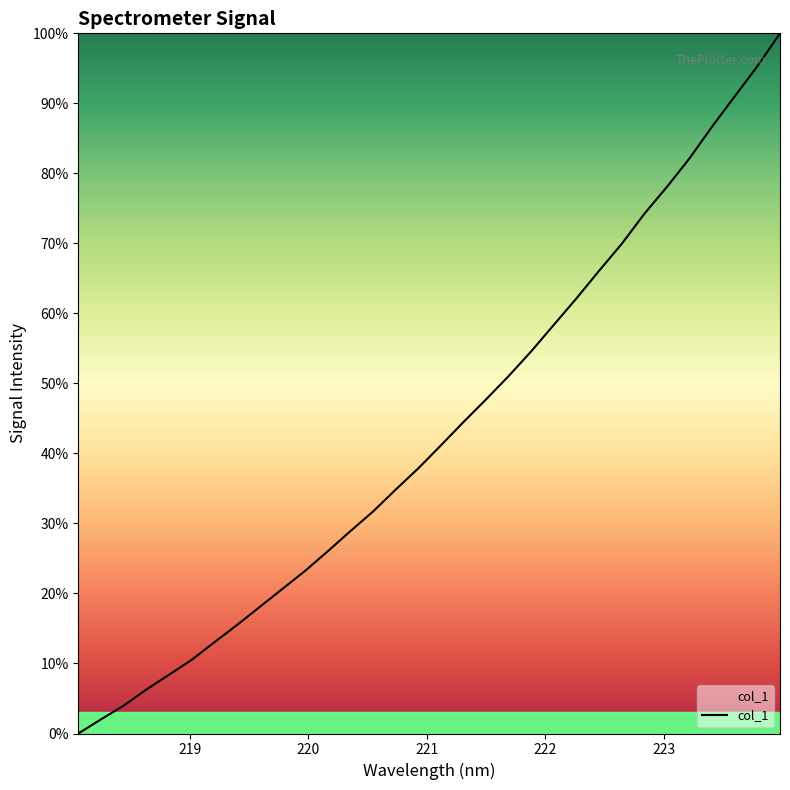

What is the greatest value displayed?

100.0